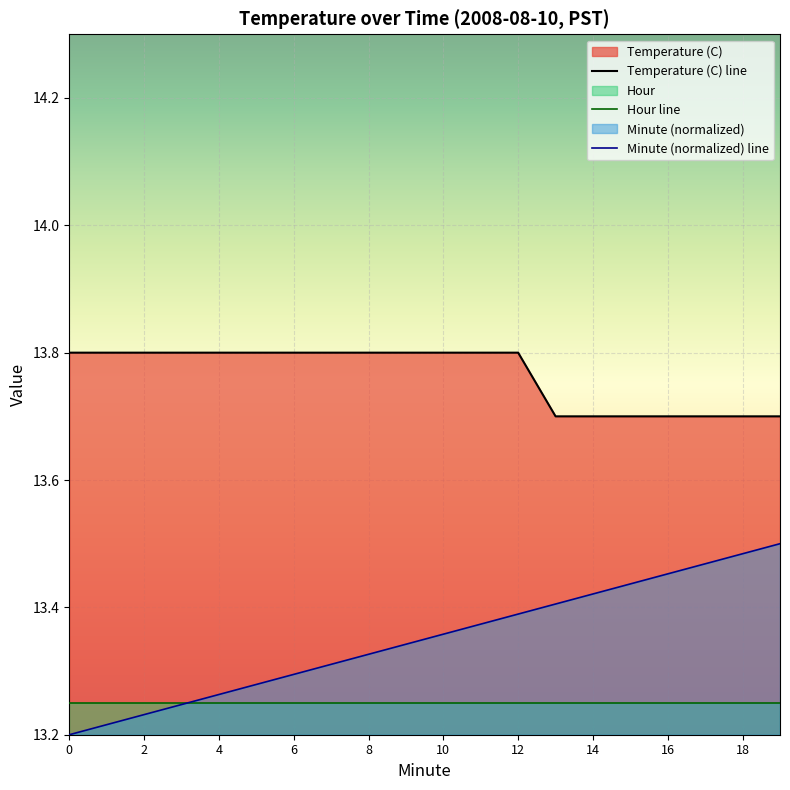

What is the difference between the maximum and minimum values in the Temperature (C) series?

0.1